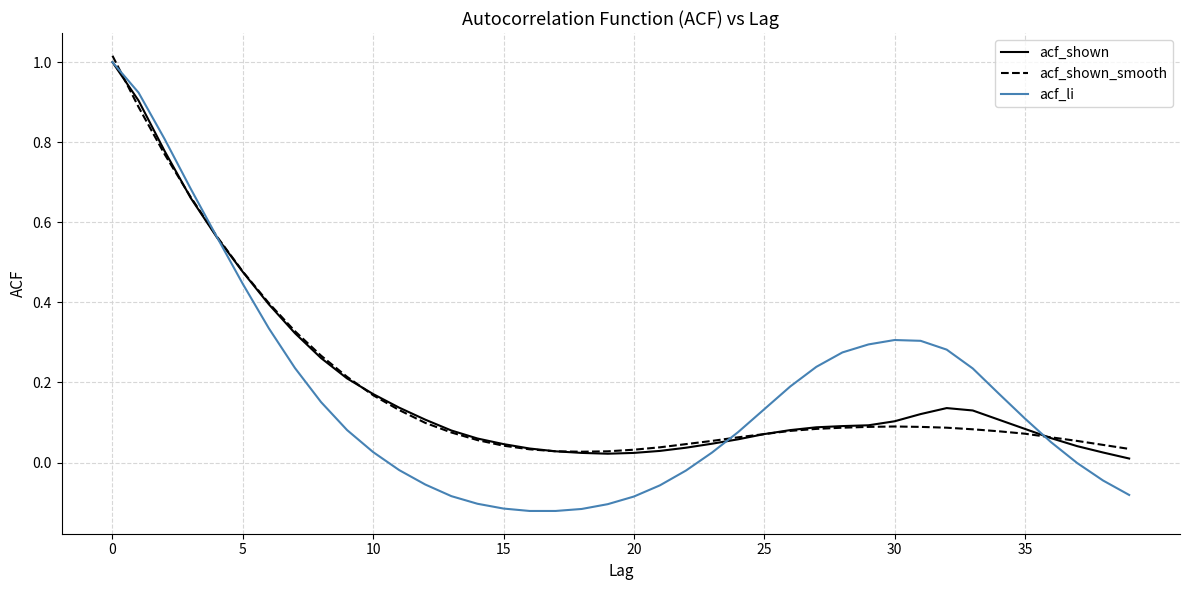

Is this an area chart (filled region under the line)?

No